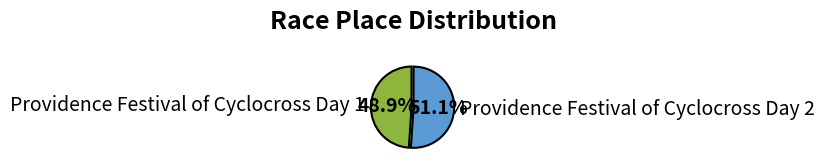

The Providence Festival of Cyclocross Day 2 slice represents 51% of the pie. True or false?

True